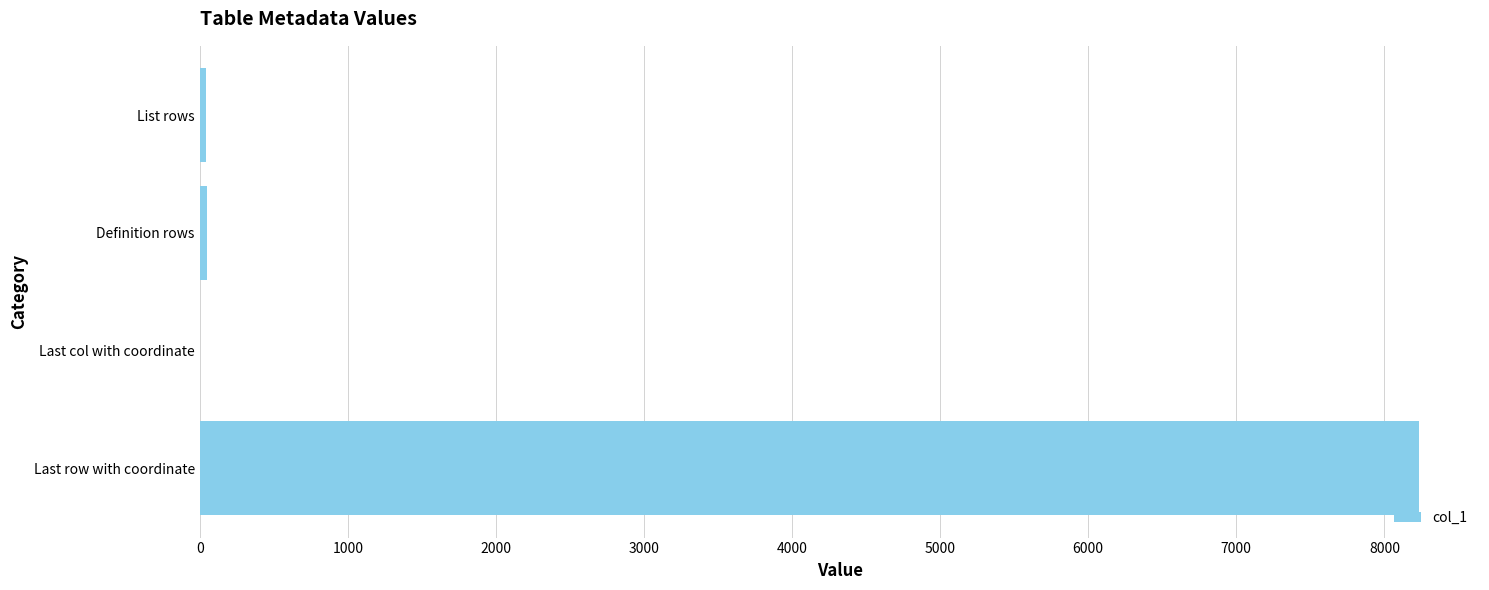

What is the sum of all values?

8328